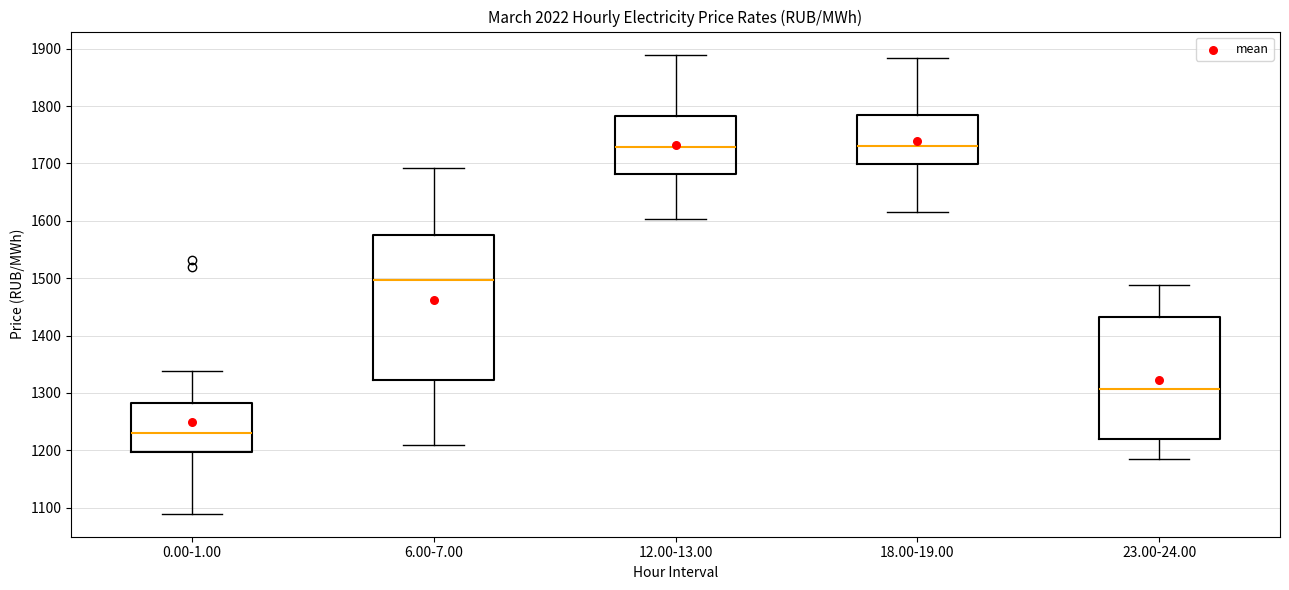

Where does the median line of the box for 18.00-19.00 sit on the y-axis? The values are not printed on the chart, so give them approximately, as read against the axis.

1730